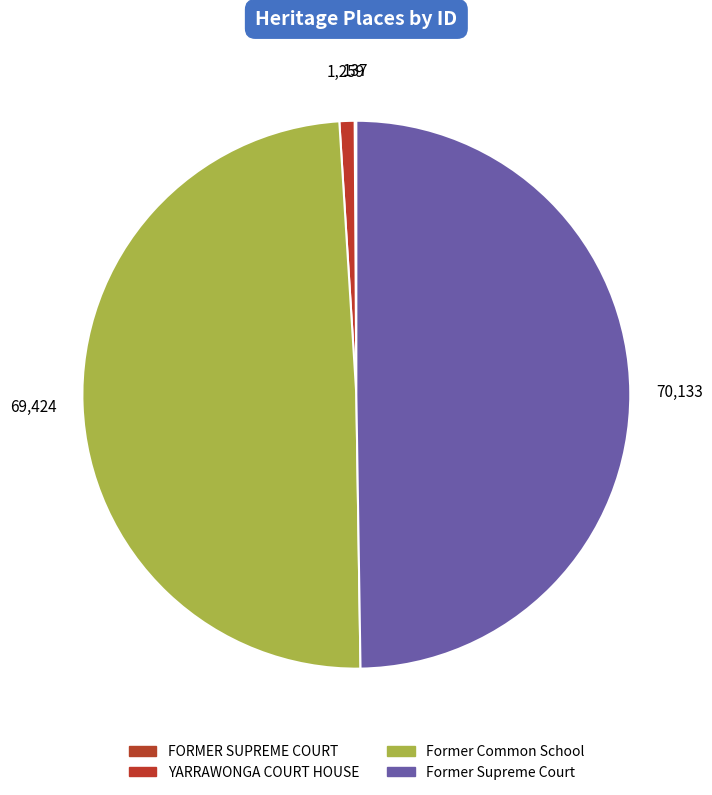

The Former Supreme Court slice represents 60% of the pie. True or false?

False